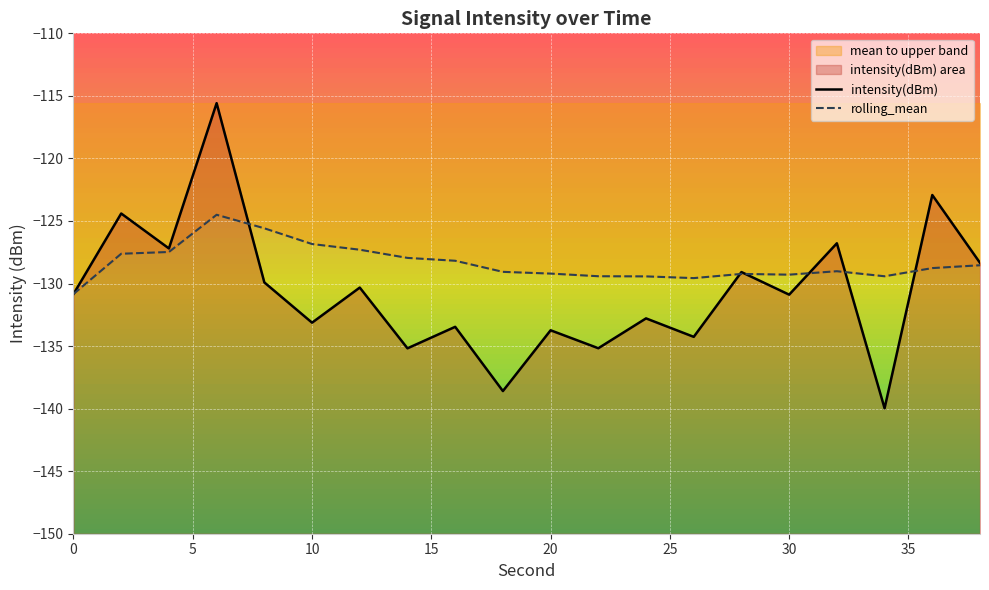

What is the difference between the second highest and second lowest values in the rolling_mean series?

4.0